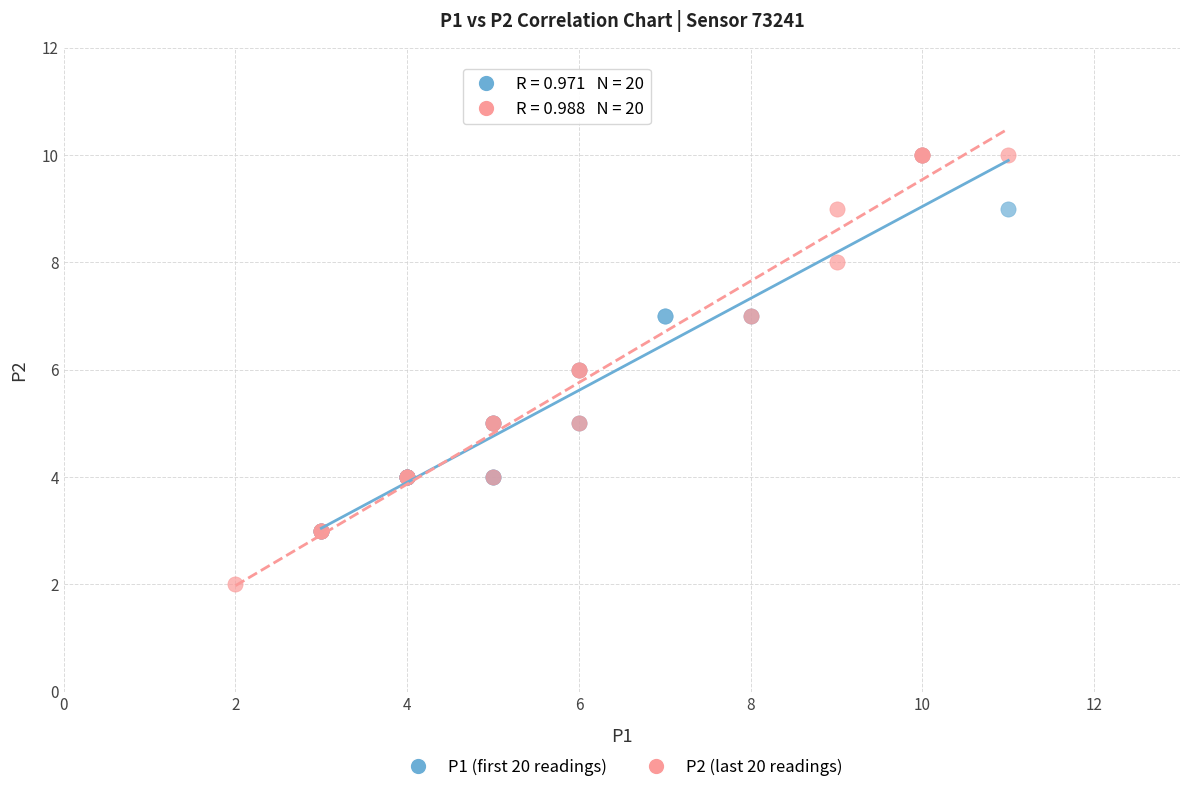

Which series has the largest Y range (max minus min)?

P2 (last 20 readings)